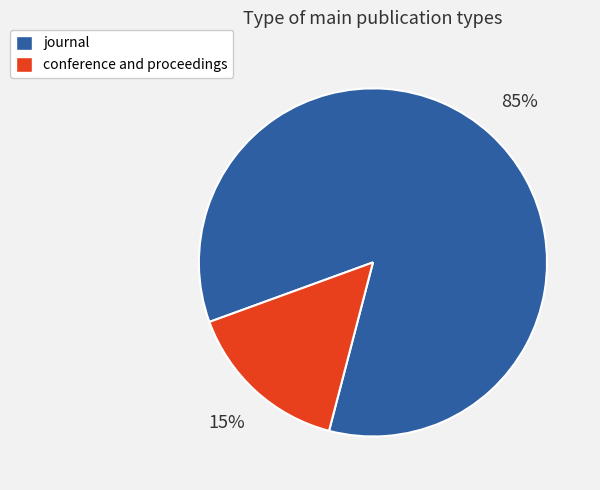

What is the smallest slice in the pie chart?

conference and proceedings